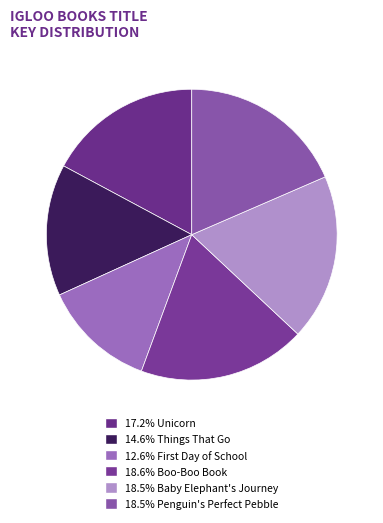

Which slice is the smallest?

First Day of School